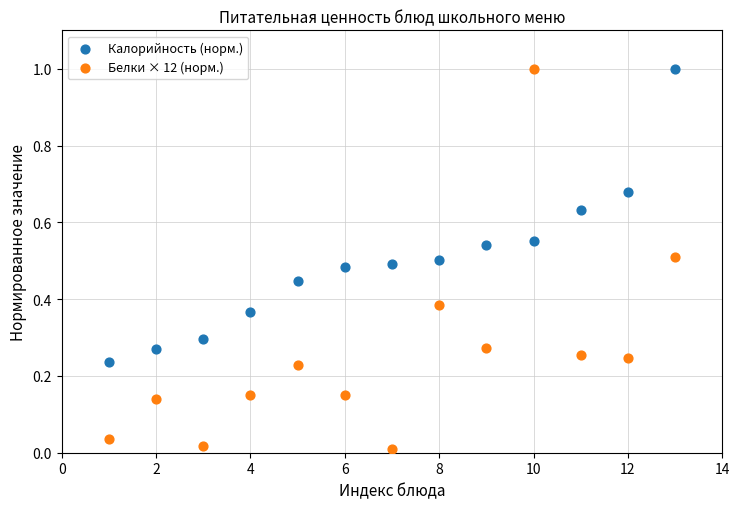

Across all data points, what is the range of X values (max minus min)?

12.0